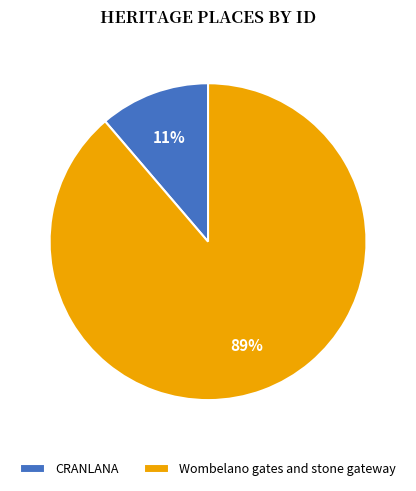

To the nearest percent, what is the average slice percentage?

50%